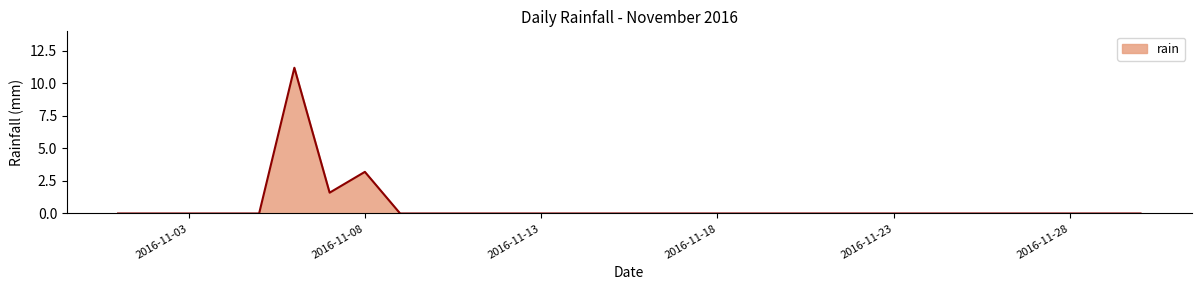

Does the chart display data point markers on the line(s)?

No